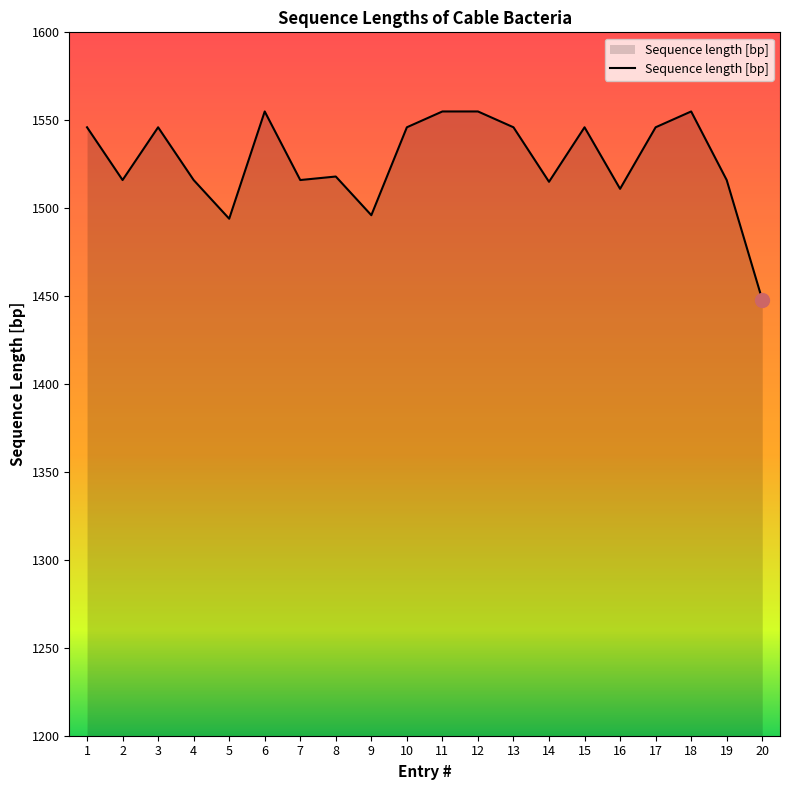

What is the approximate value at 9, to the nearest 10?

1500